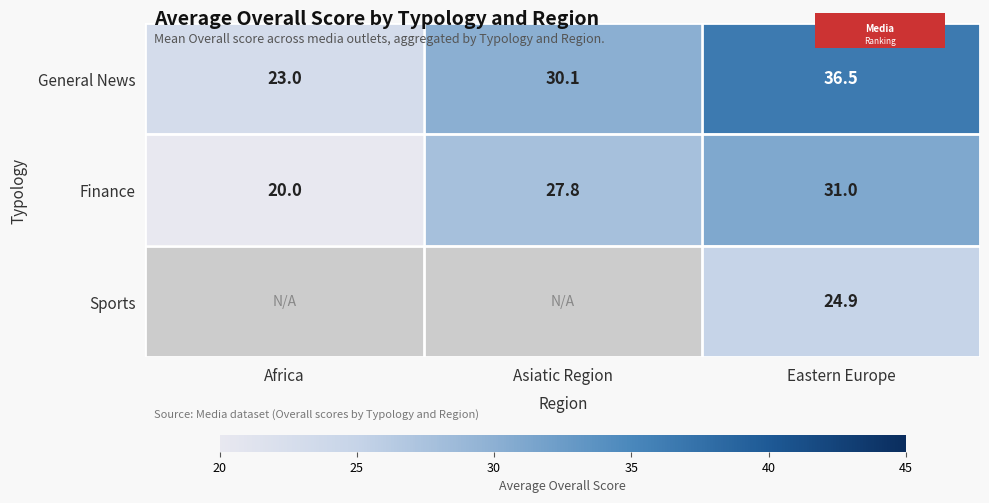

What is the average value of the Finance series?

26.2